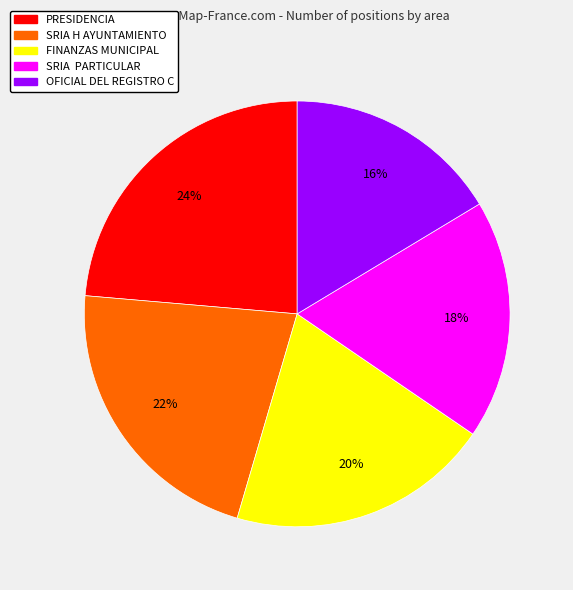

Which slice is the smallest?

OFICIAL DEL REGISTRO C